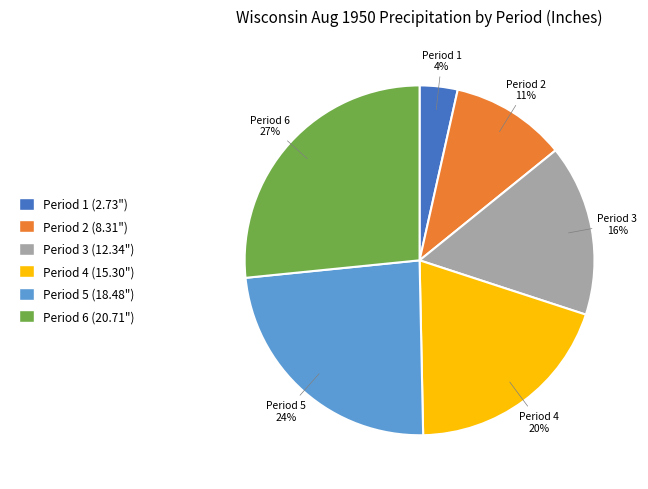

What is the smallest slice in the pie chart?

Period 1 (2.73")